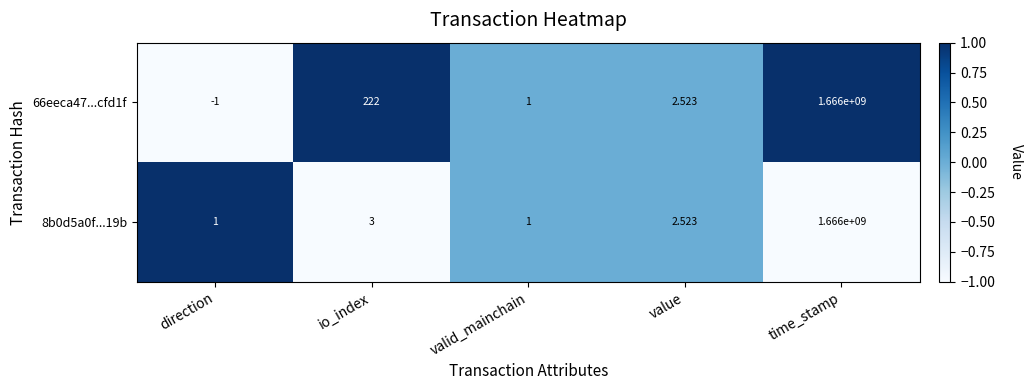

Where is 66eeca47...cfd1f nearest to the value 832999999?

io_index